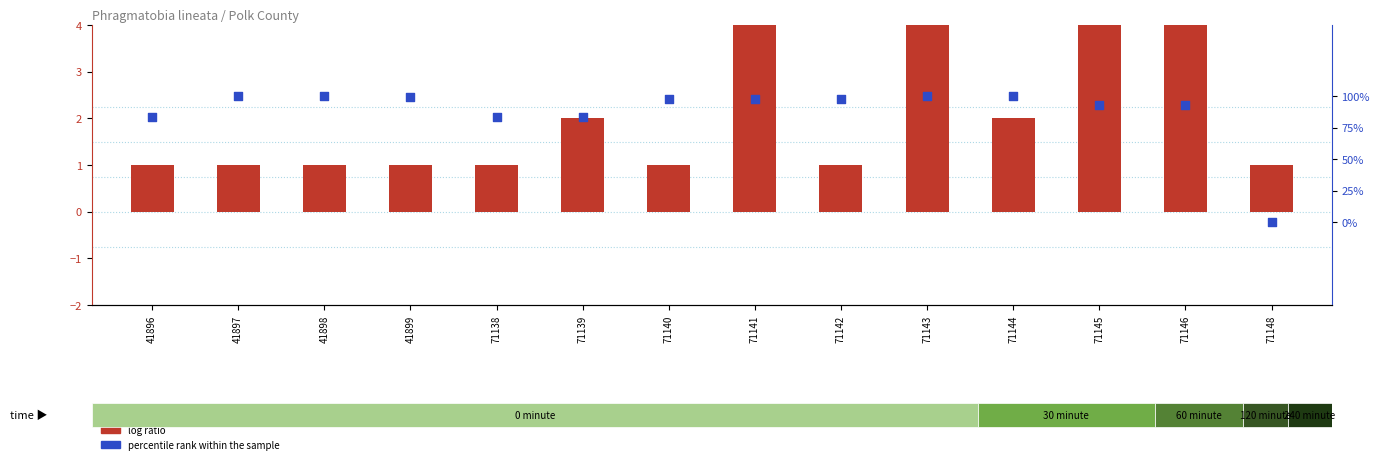

What are all the series names shown in the legend?

log ratio, percentile rank within the sample